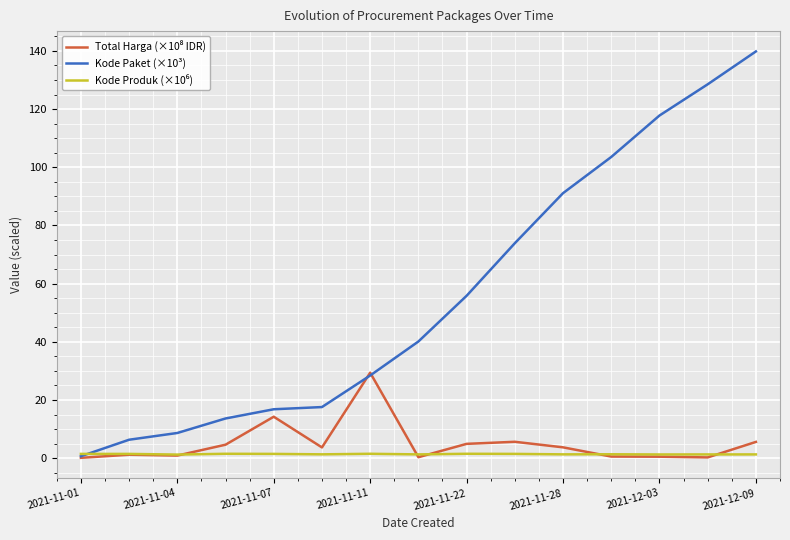

Which series has the largest range (max minus min)?

Kode Paket (×10³)